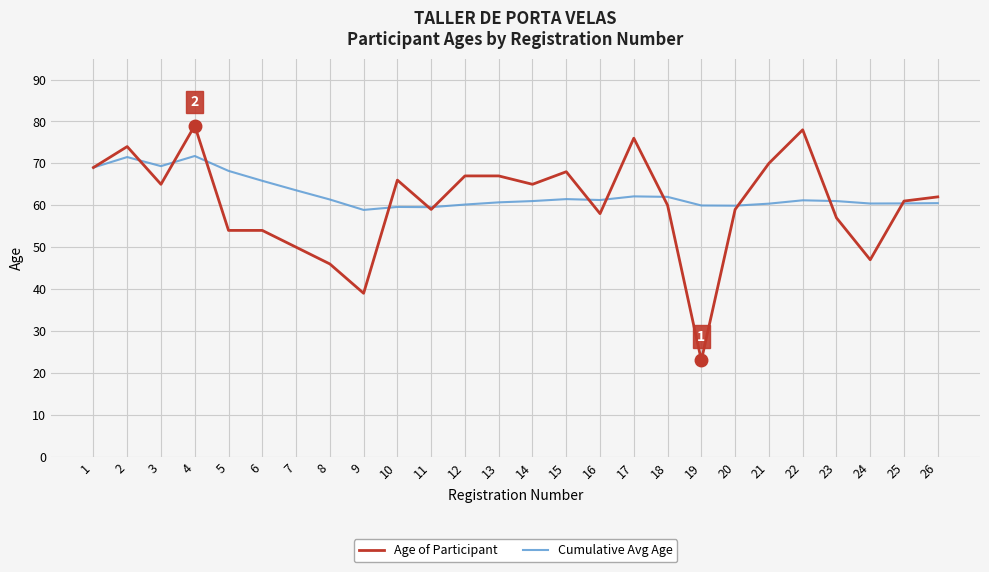

What is the maximum value for Cumulative Avg Age?

71.8